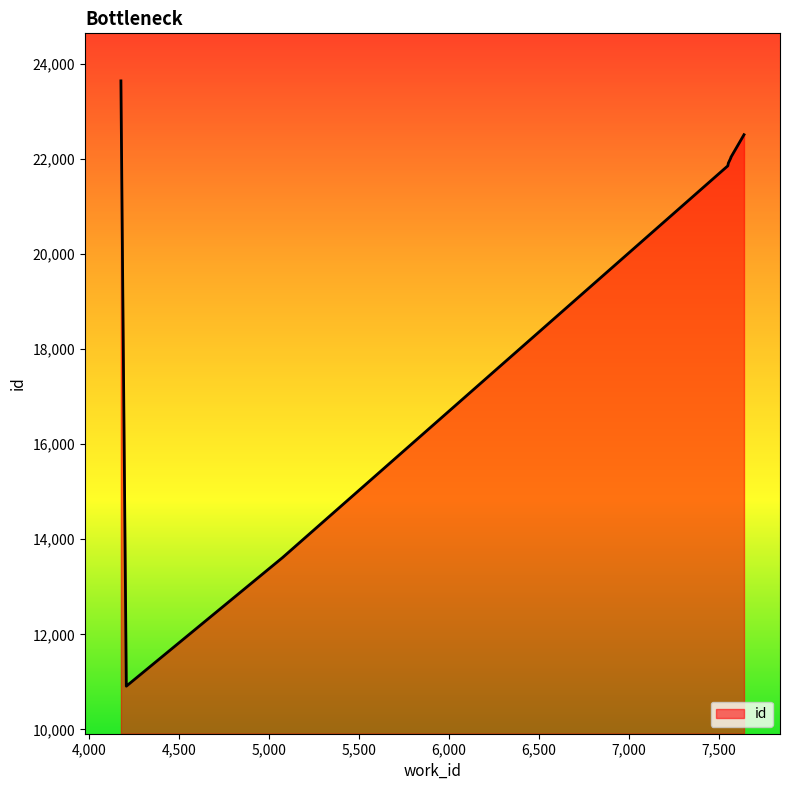

At which label is the value closest to 17275?

5075